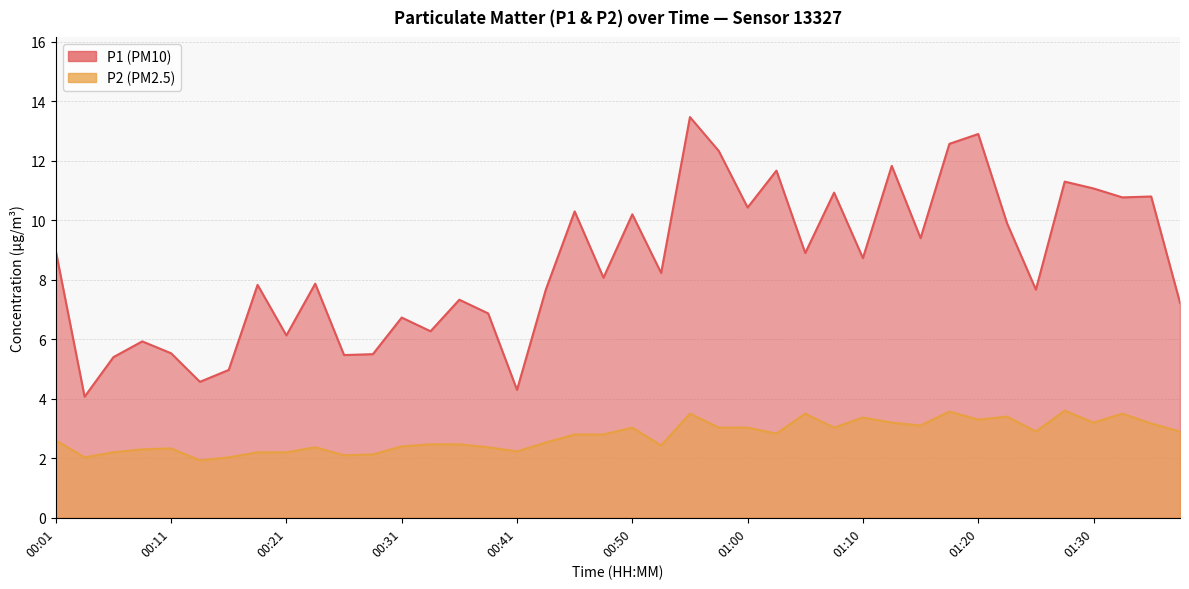

What is the spread (max minus min) of values at 00:11?

3.2